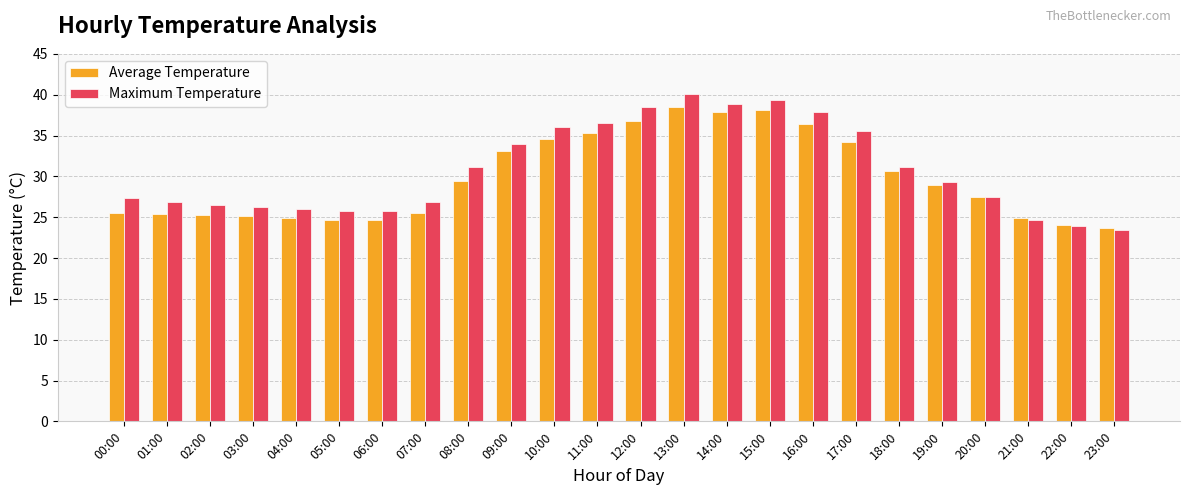

How many data points in Maximum Temperature are above 29?

12